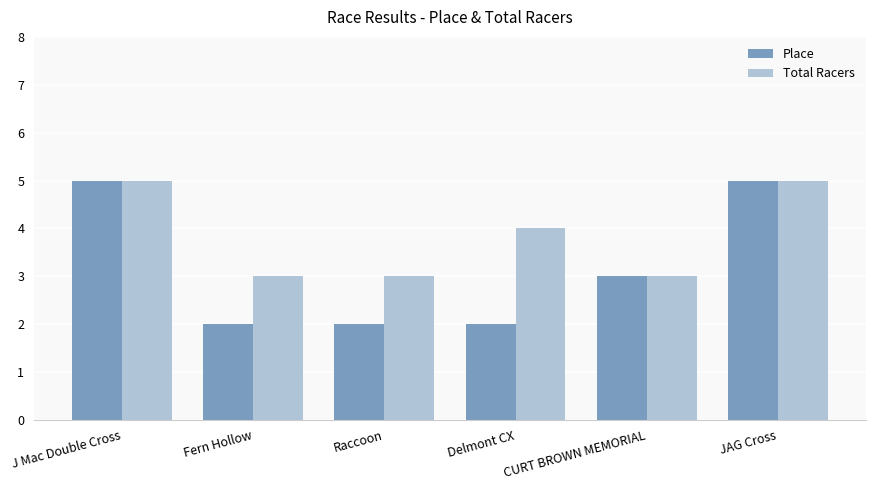

What is the lowest value of the Place series?

2